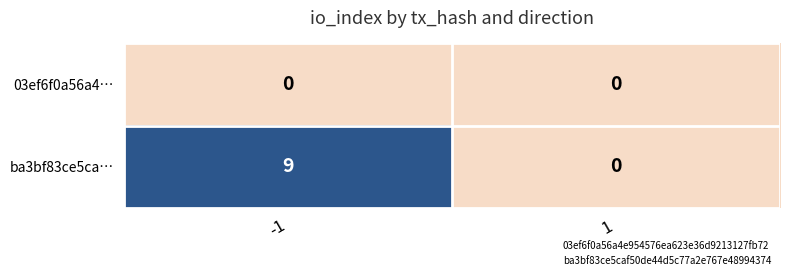

What is the spread (max minus min) of values at -1?

9